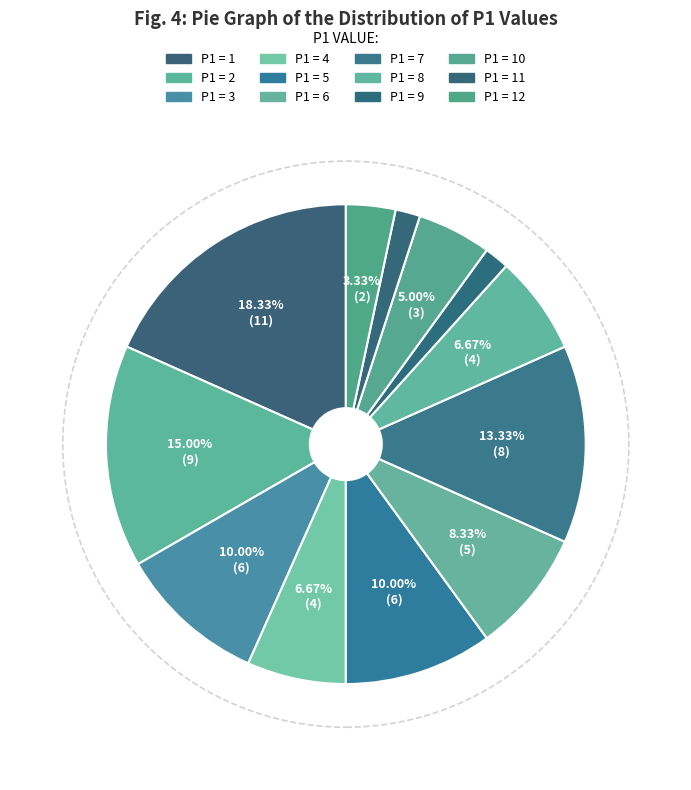

How many slices are in this pie chart?

12